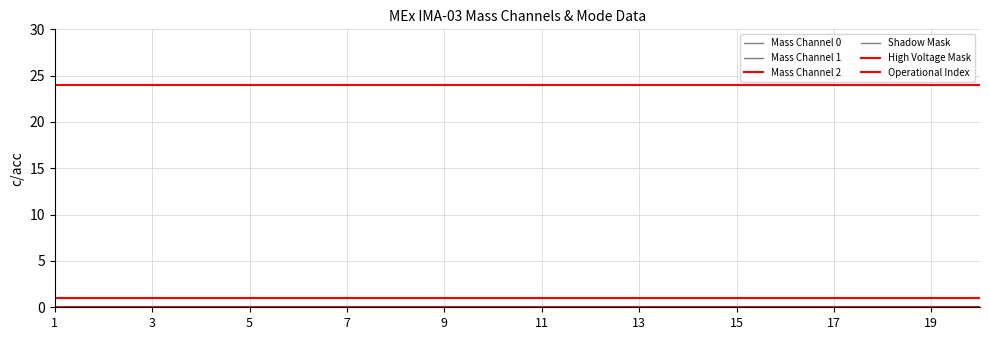

Does the chart display data point markers on the line(s)?

No